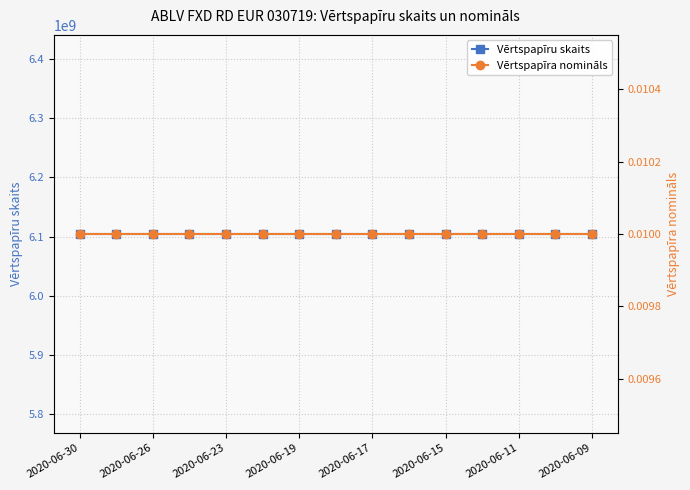

What are all the series names shown in the legend?

Vērtspapīru skaits, Vērtspapīra nomināls